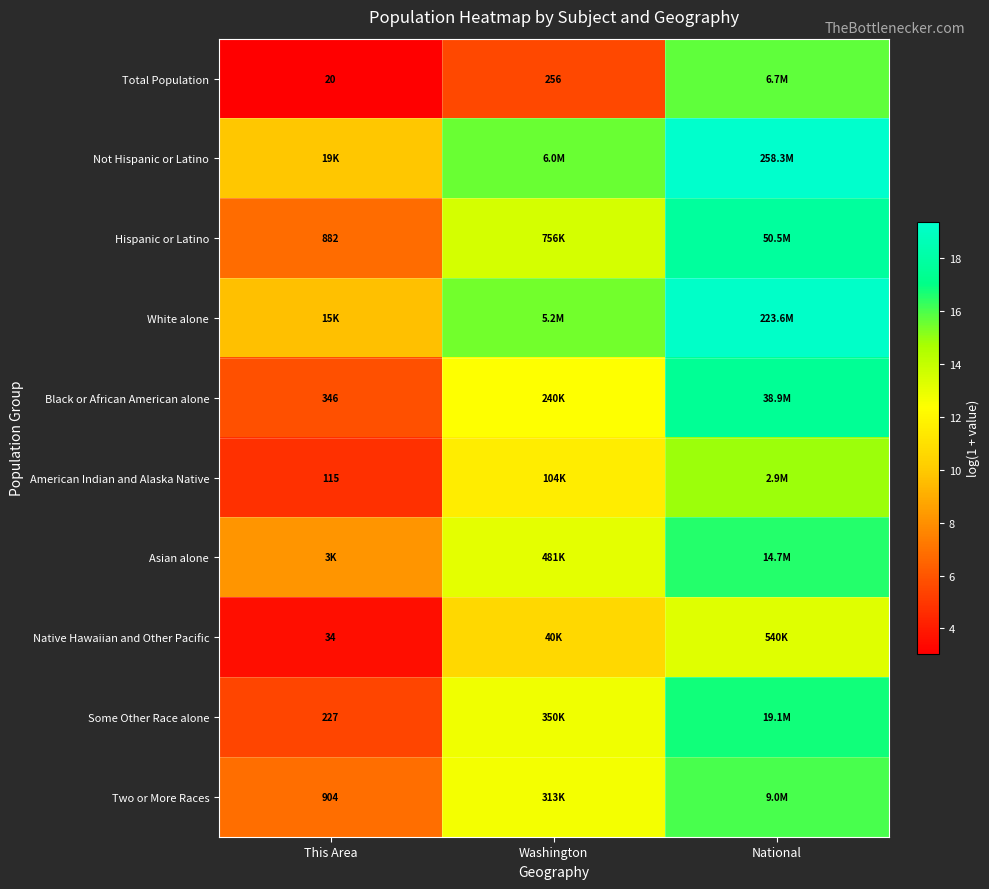

Is the value of Black or African American alone at This Area greater than the value of American Indian and Alaska Native at This Area?

Yes